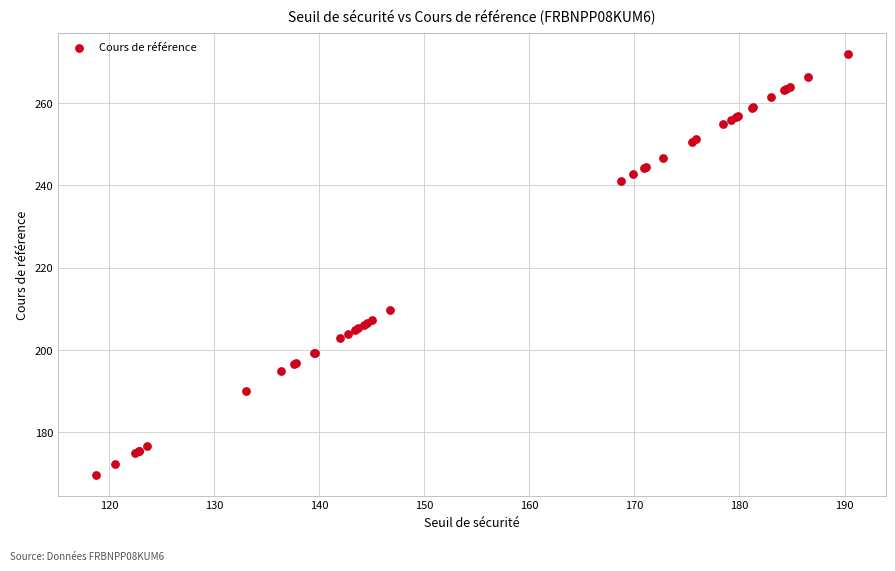

What Y value in the scatter plot is closest to 220?

209.6